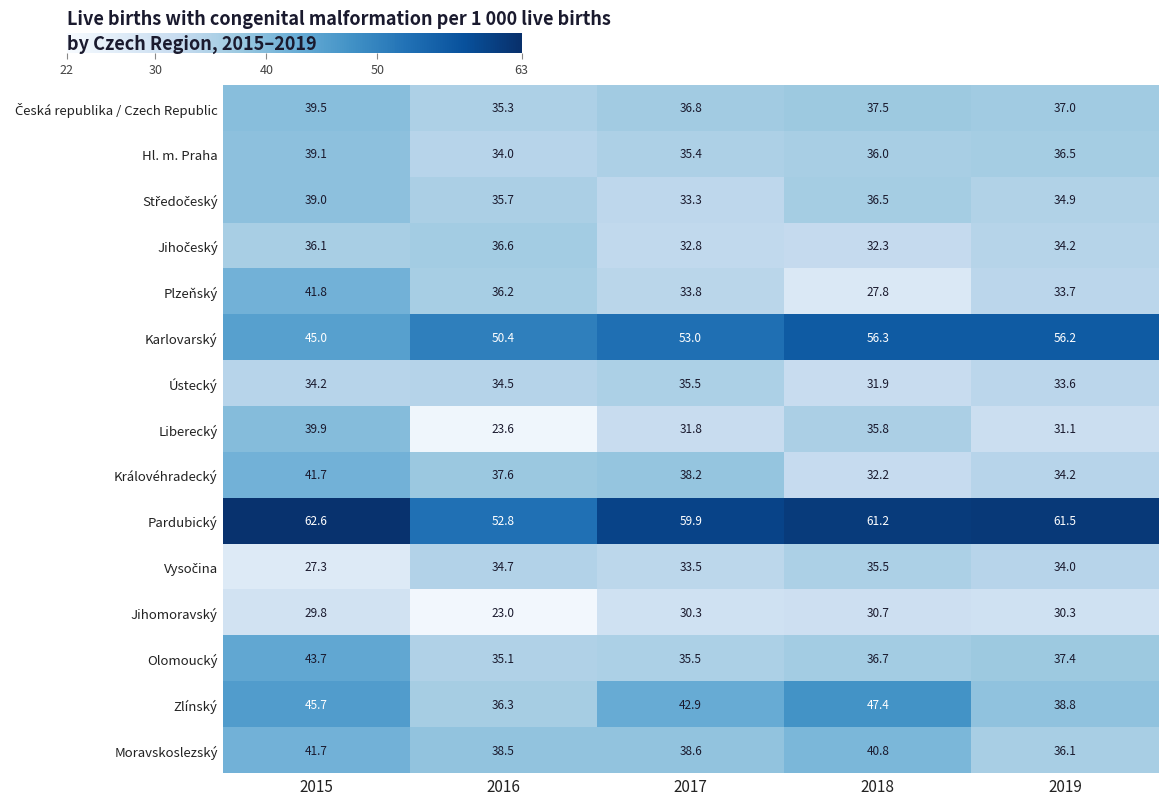

At which category does the chart reach its minimum across all series?

2016